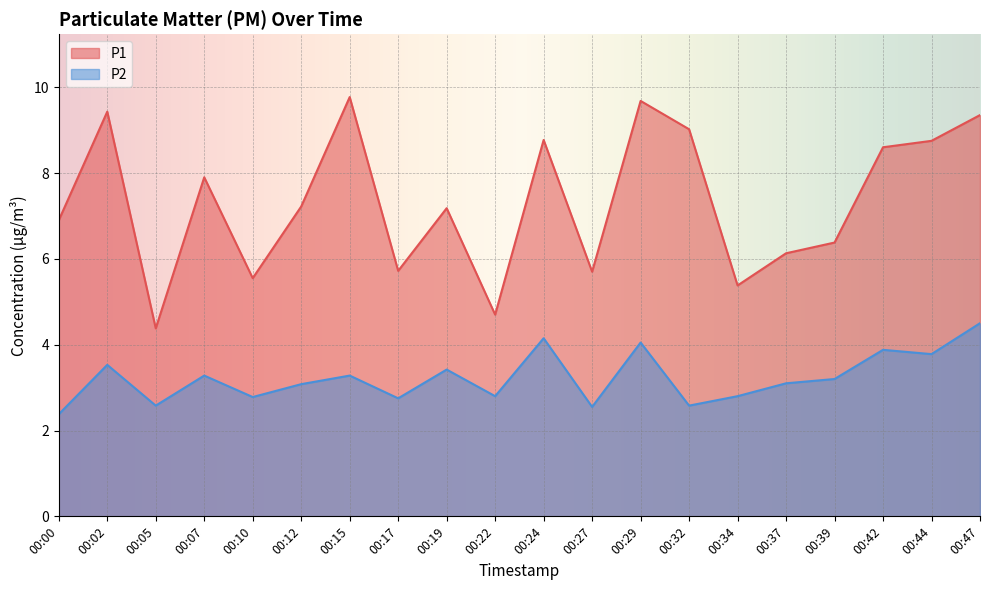

True or false: P2 and P1 intersect in this chart.

False